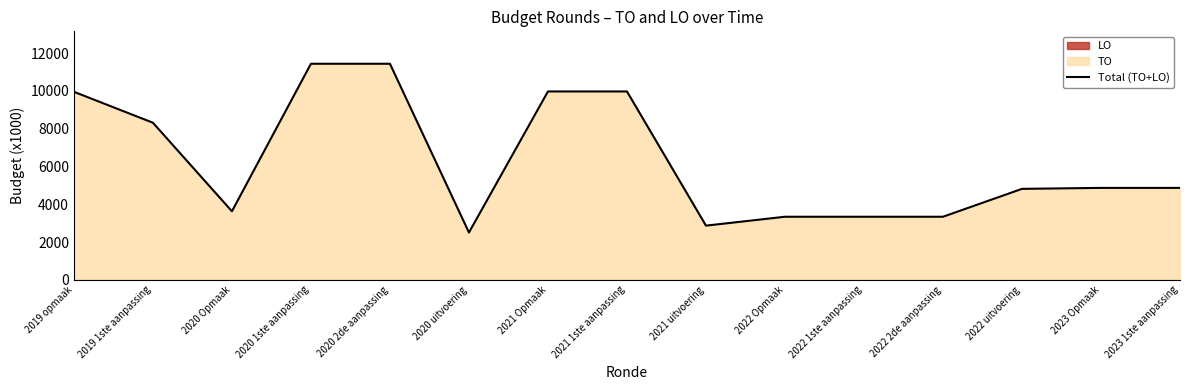

The chart shows a value of 15845 at 2021 Opmaak. True or false?

False